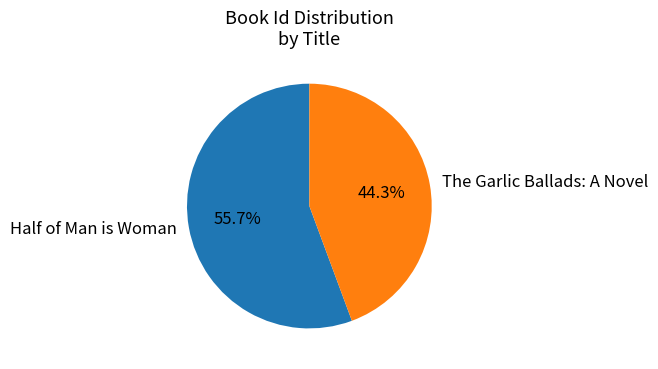

Is it true that Half of Man is Woman is 66% of the pie?

False